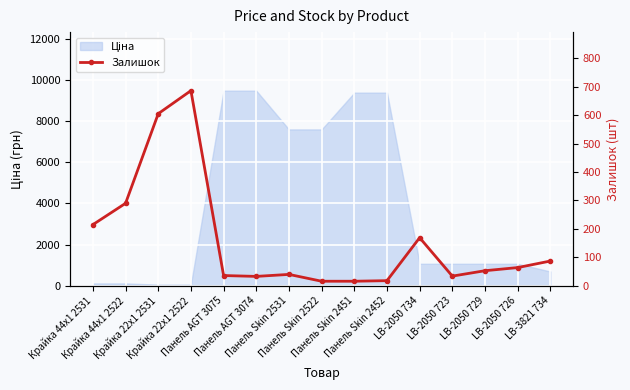

Reading left to right, list all the values displayed in this chart.

215	290	605	686	36	33	40	16	16	18	169	34	53	64	87